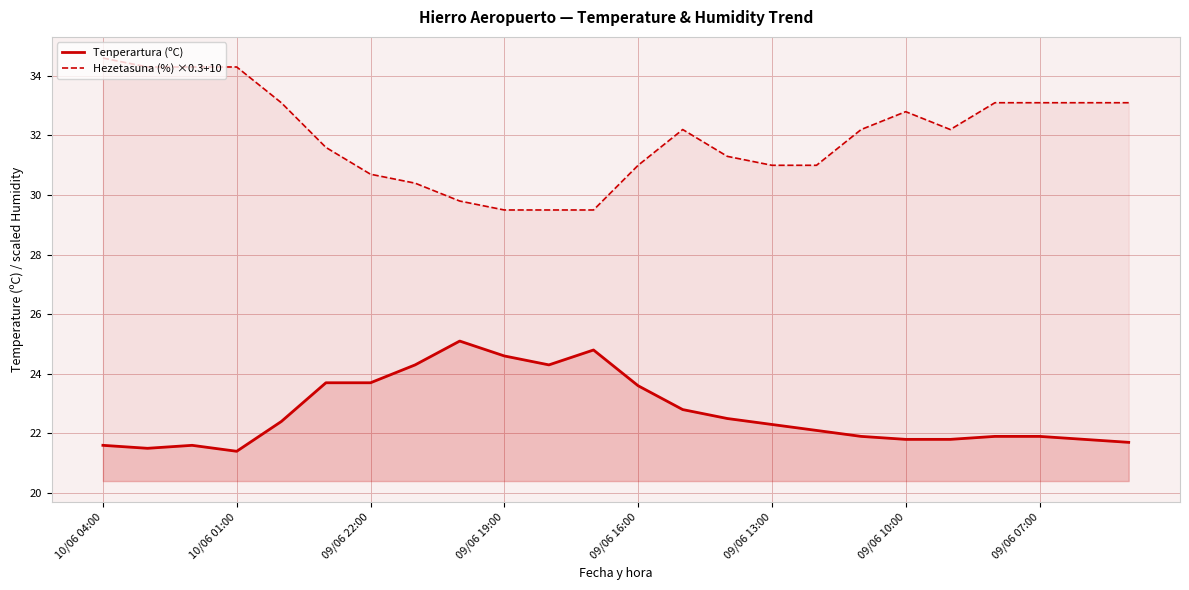

Rank the series by their average value, from lowest to highest.

Tenperartura (ºC), Hezetasuna (%) ×0.3+10